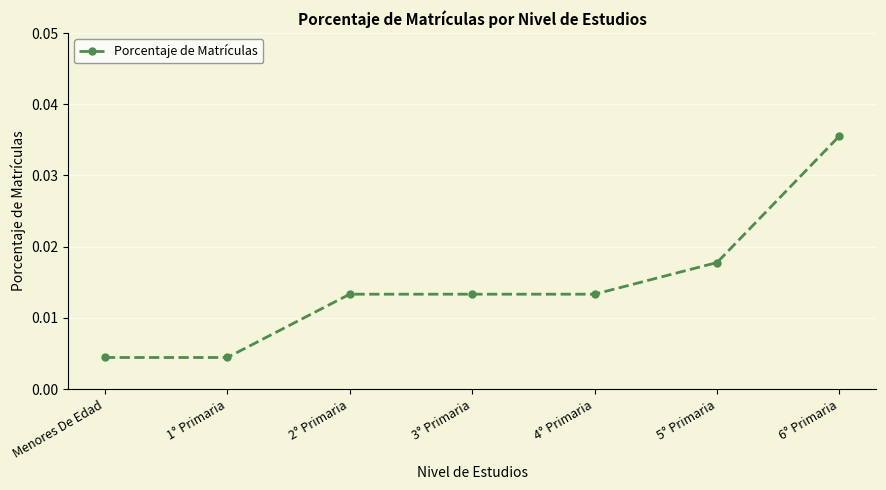

What is the label of the 7th point from the right?

Menores De Edad